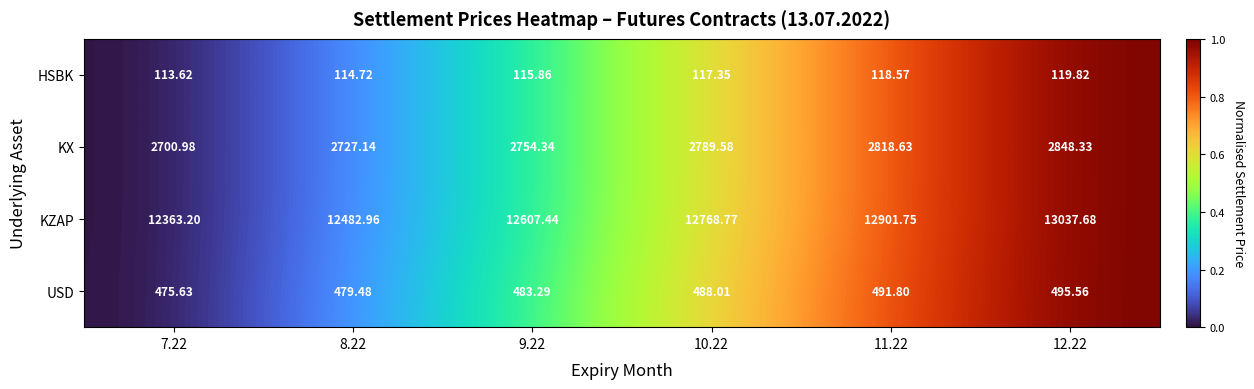

Rank the series at 12.22 from highest to lowest value.

KZAP, KX, USD, HSBK